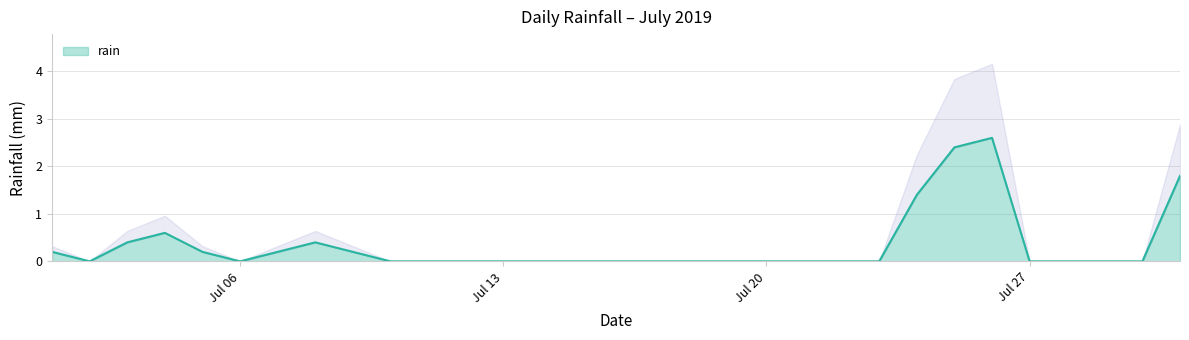

The chart shows a value of 0.0 at 2019-07-30. True or false?

True